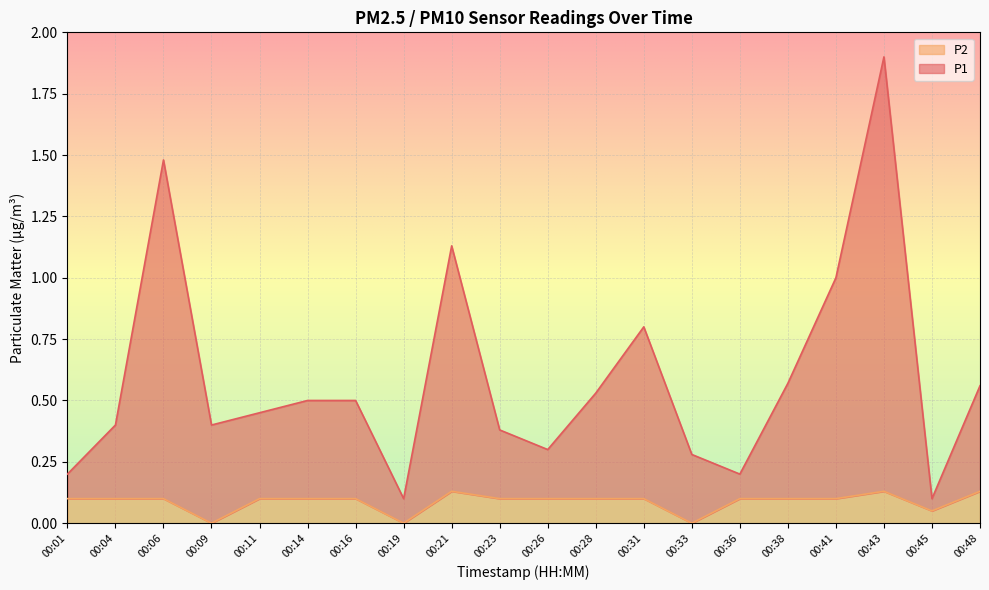

Which series has the largest total across all categories?

P1